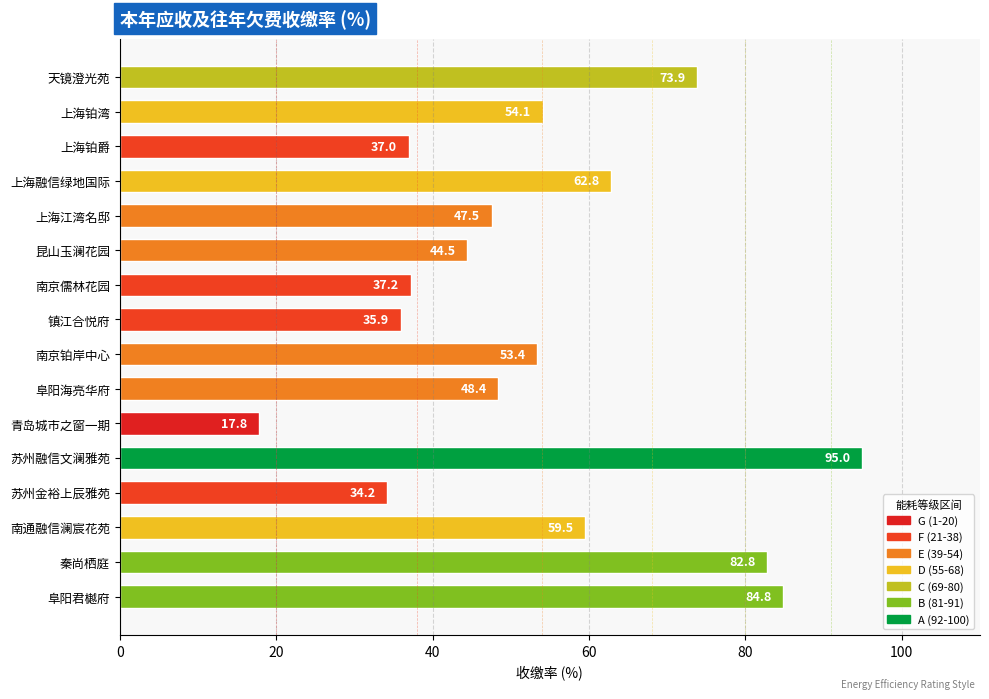

Between 镇江合悦府 and 阜阳海亮华府, which is larger?

阜阳海亮华府